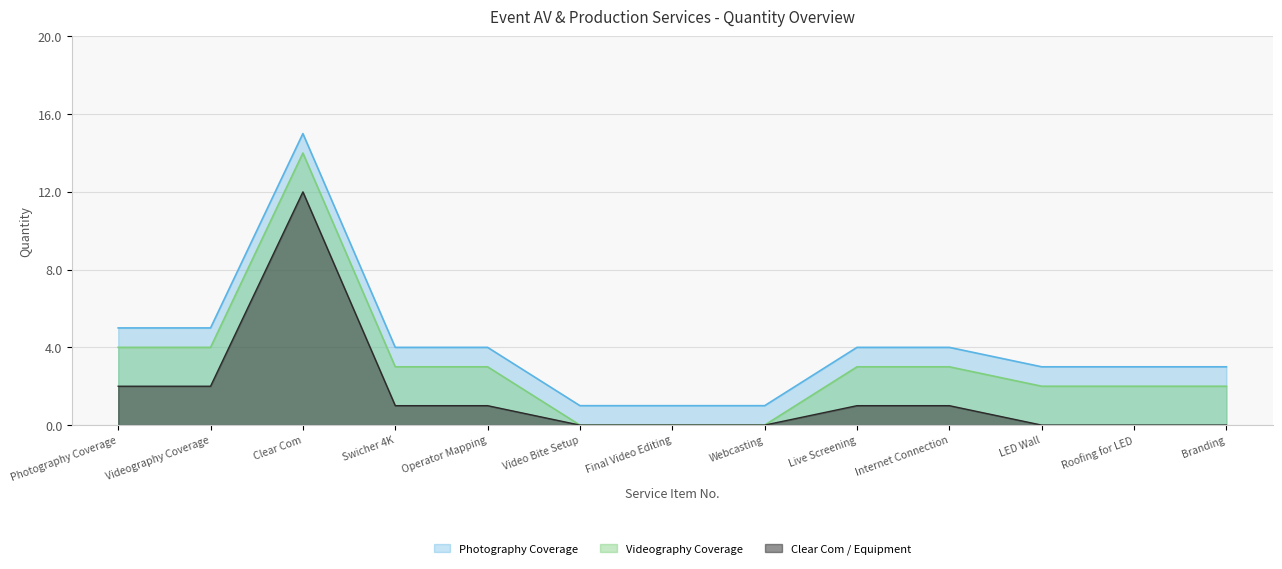

The Clear Com series shows 20 at 11. True or false?

False